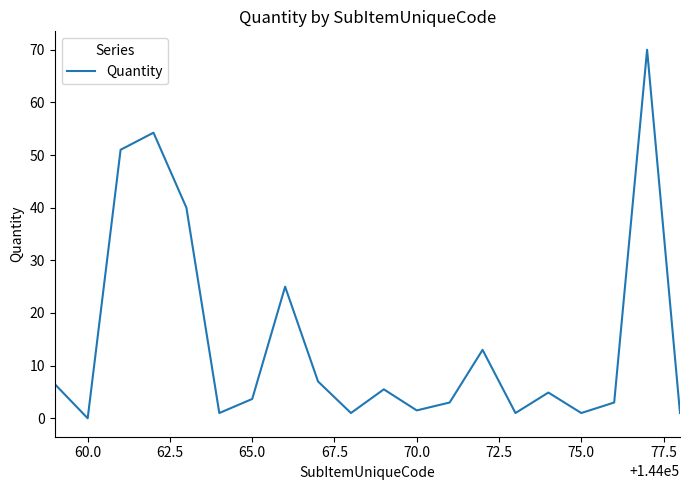

What is the average value?

14.7